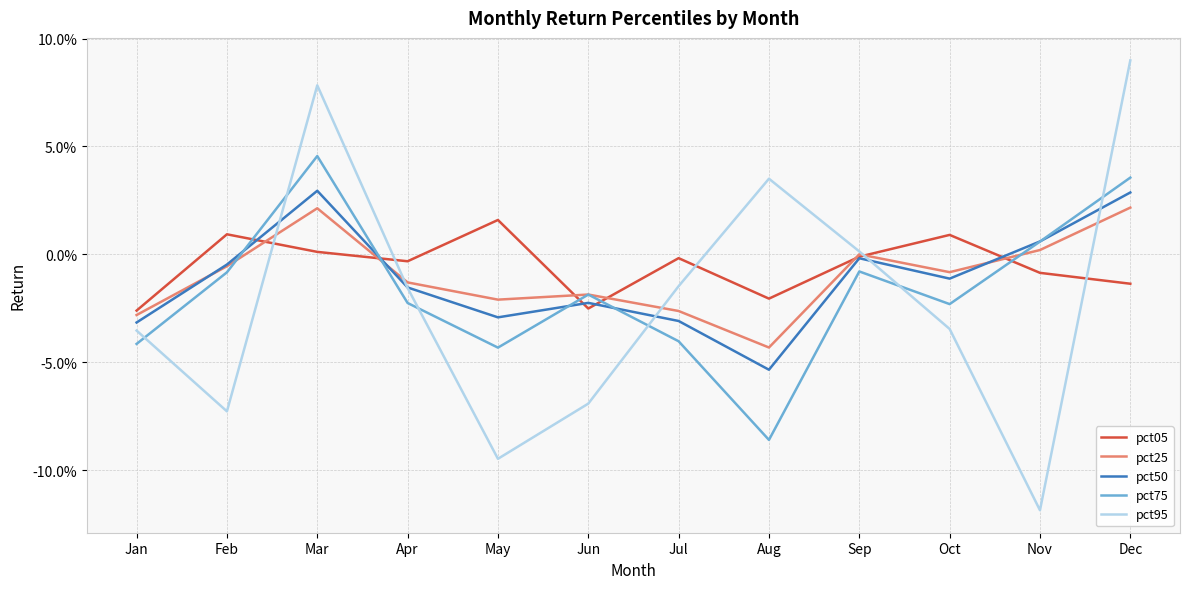

Is this an area chart (filled region under the line)?

No